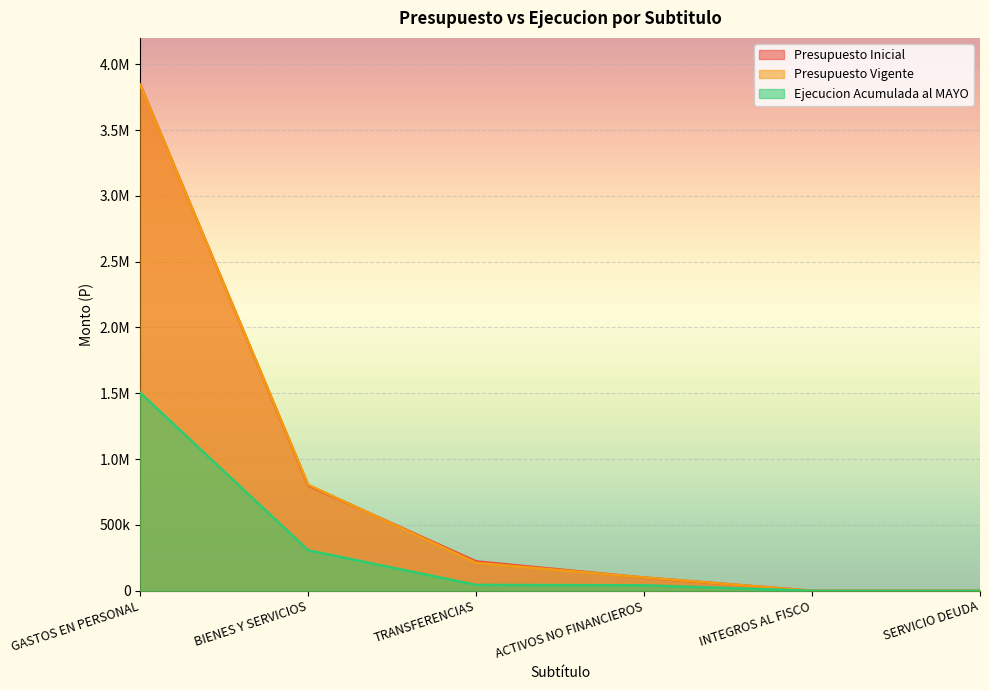

Reading left to right, transcribe all the data shown in this chart.

Presupuesto Inicial: GASTOS EN PERSONAL=3844348	BIENES Y SERVICIOS=799632	TRANSFERENCIAS=222982	ACTIVOS NO FINANCIEROS=100022	INTEGROS AL FISCO=10	SERVICIO DEUDA=10
Presupuesto Vigente: GASTOS EN PERSONAL=3841713	BIENES Y SERVICIOS=804796	TRANSFERENCIAS=212082	ACTIVOS NO FINANCIEROS=100922	INTEGROS AL FISCO=10	SERVICIO DEUDA=10
Ejecucion Acumulada al MAYO: GASTOS EN PERSONAL=1503003	BIENES Y SERVICIOS=307667	TRANSFERENCIAS=44604	ACTIVOS NO FINANCIEROS=41507	INTEGROS AL FISCO=0	SERVICIO DEUDA=0